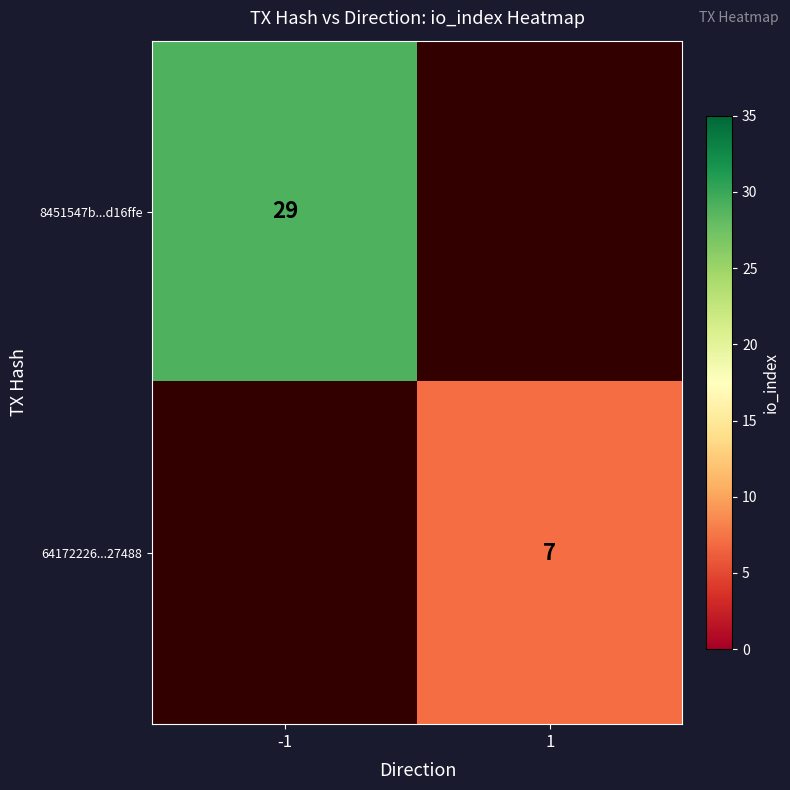

Which has a higher value, 1 or -1?

-1